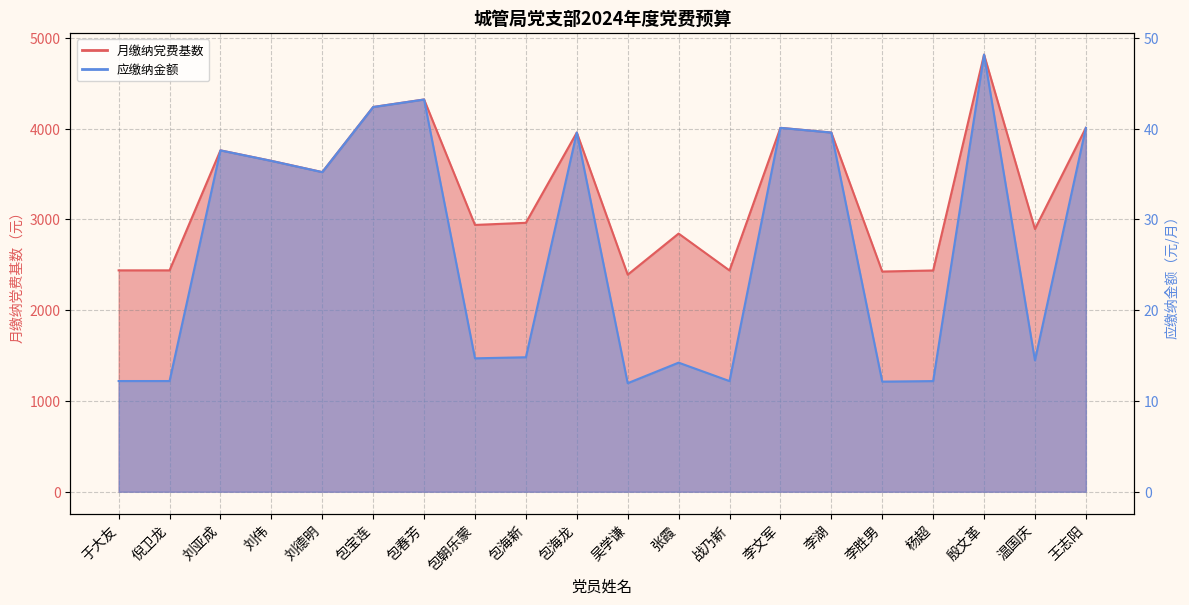

What is the highest value of the 应缴纳金额 series?

48.1